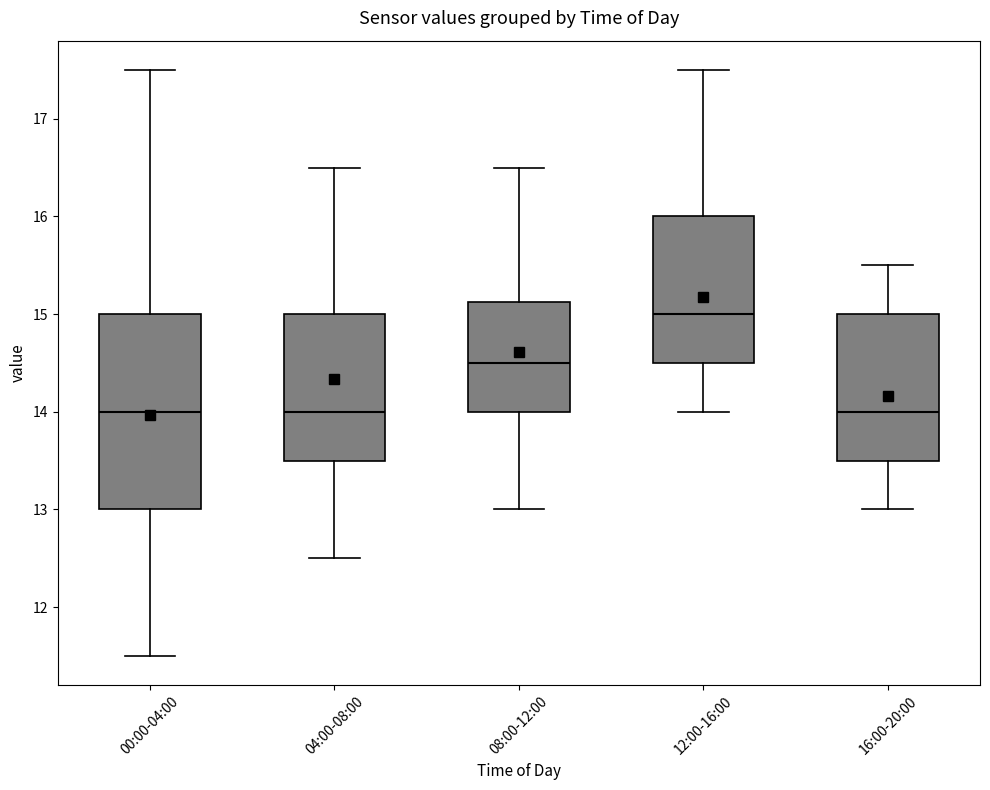

Which box is the tallest, from its lower edge to its upper edge?

00:00-04:00